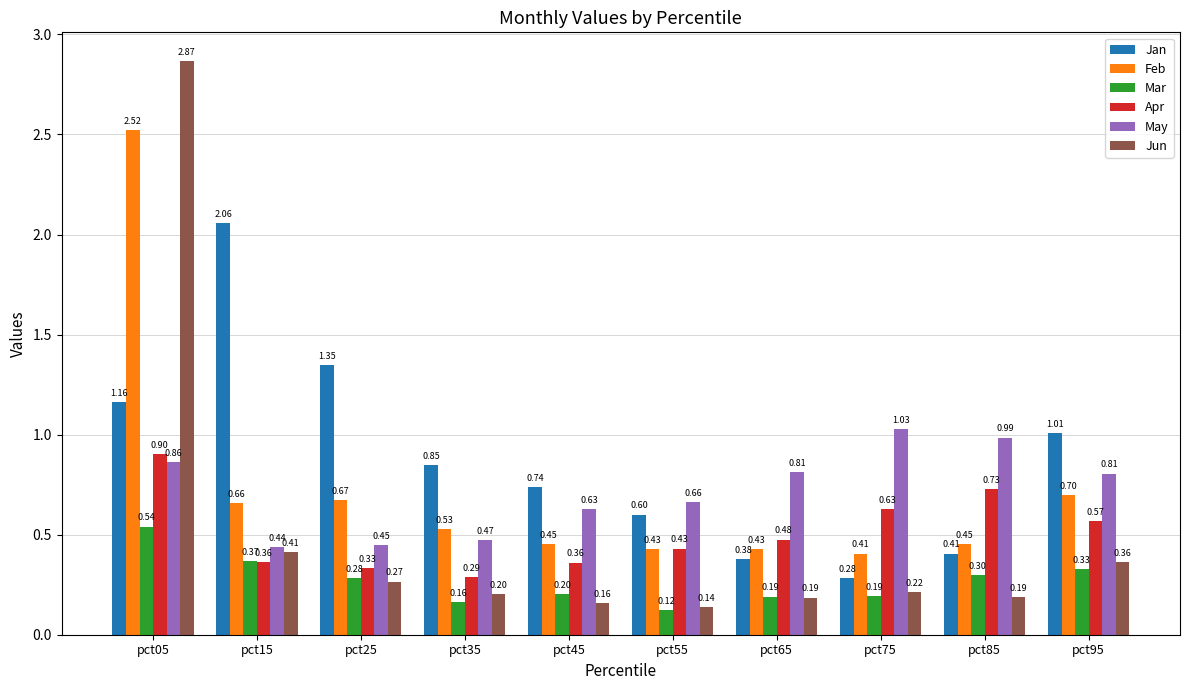

At which label is May closest to 0?

pct15